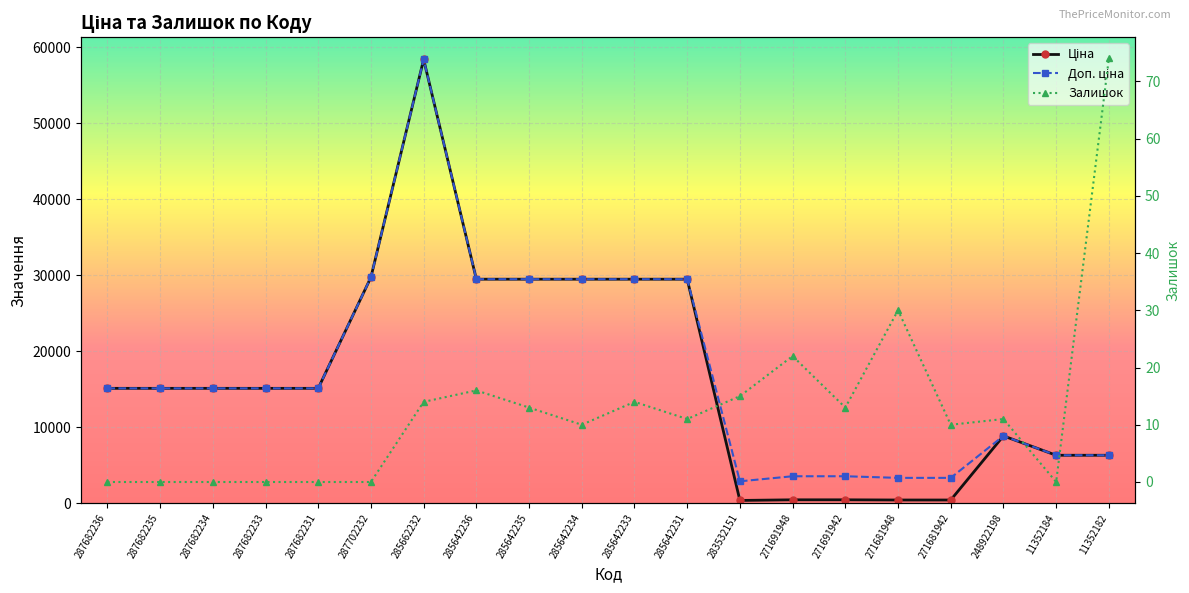

What is the approximate value of Ціна at 287682231?

15120.0